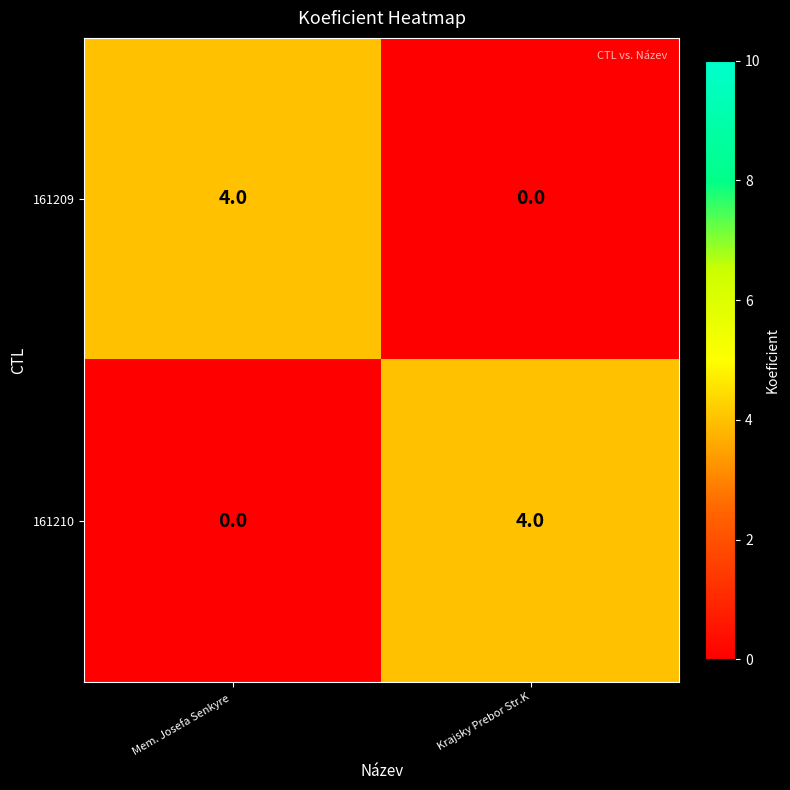

Rank the categories by 161210 value from highest to lowest.

Krajsky Prebor Str.K, Mem. Josefa Senkyre 